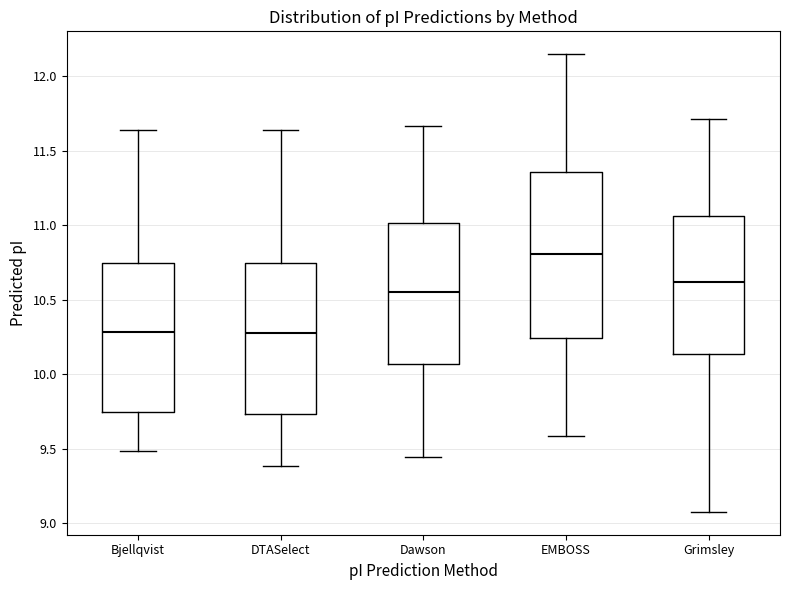

Which box is the tallest, from its lower edge to its upper edge?

EMBOSS